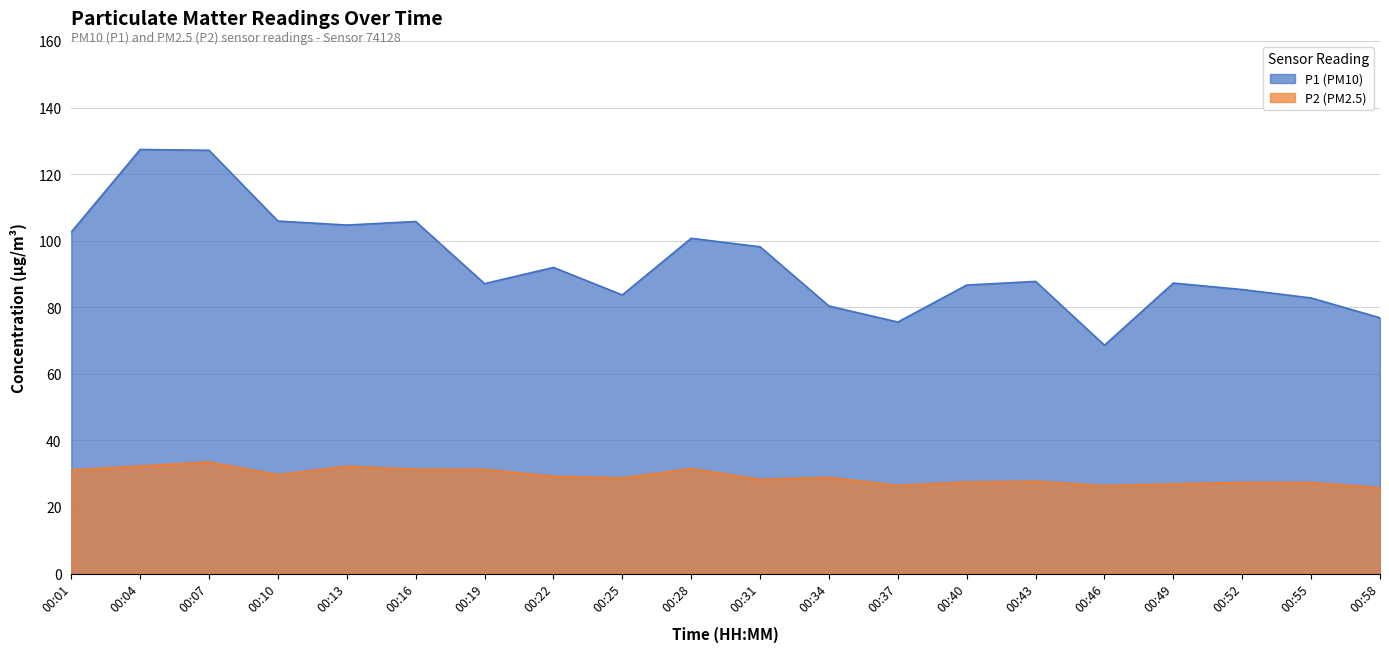

Where is P2 nearest to the value 29?

00:34